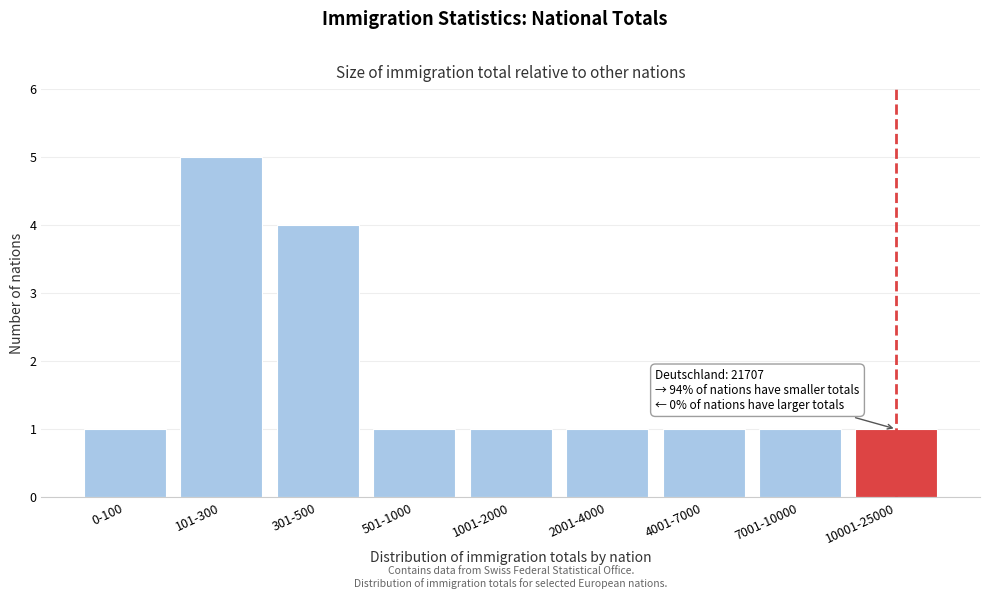

Reading left to right, transcribe all the data shown in this chart.

0-100=1	101-300=5	301-500=4	501-1000=1	1001-2000=1	2001-4000=1	4001-7000=1	7001-10000=1	10001-25000=1